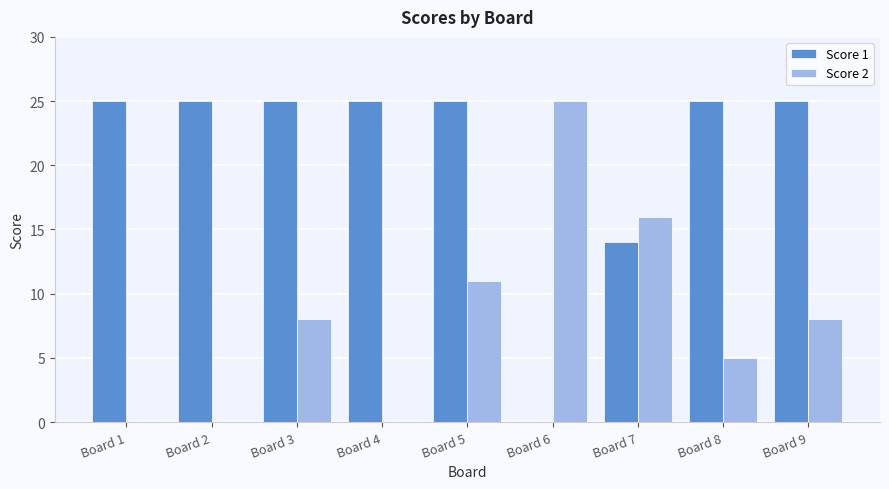

How many data points does each series have?

9